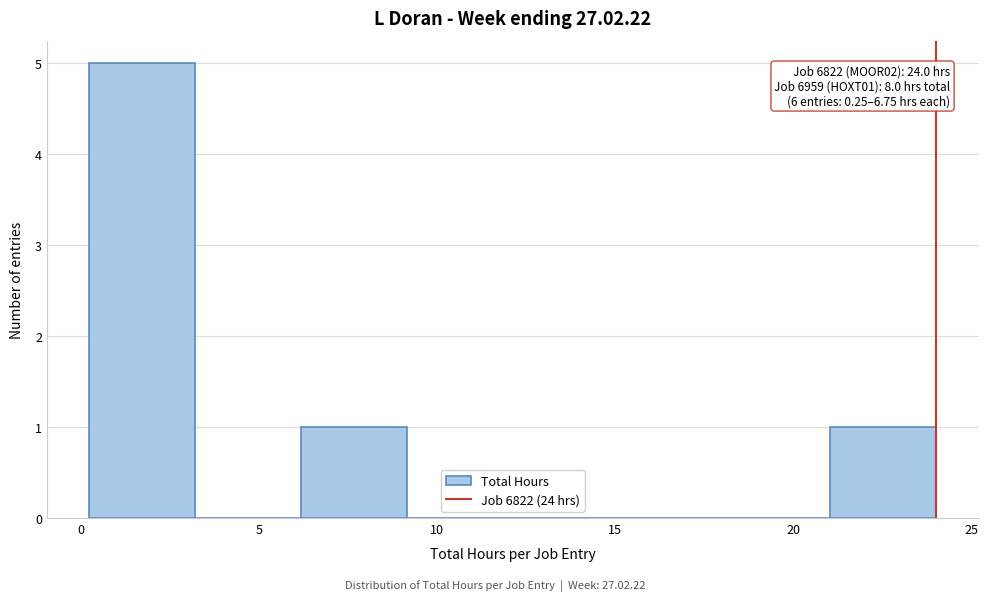

Over which range of the x-axis is the bar tallest?

0.5 to 3.0